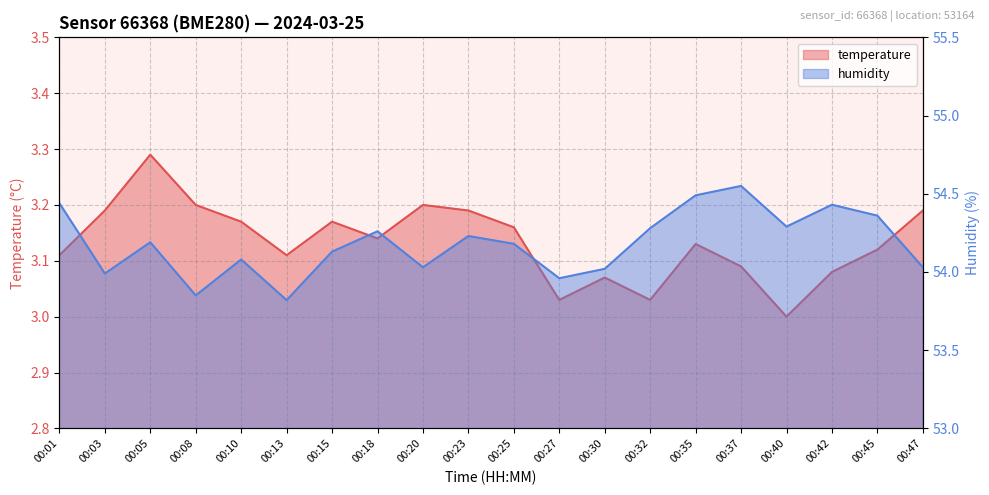

What is the difference between the maximum and minimum values in the humidity series?

0.7